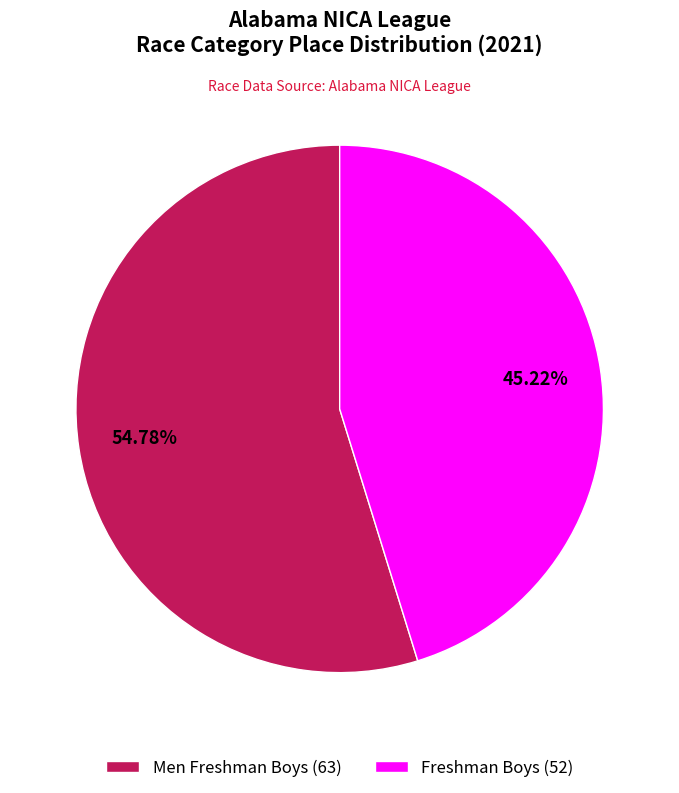

Which category has the biggest portion of the pie?

Men Freshman Boys